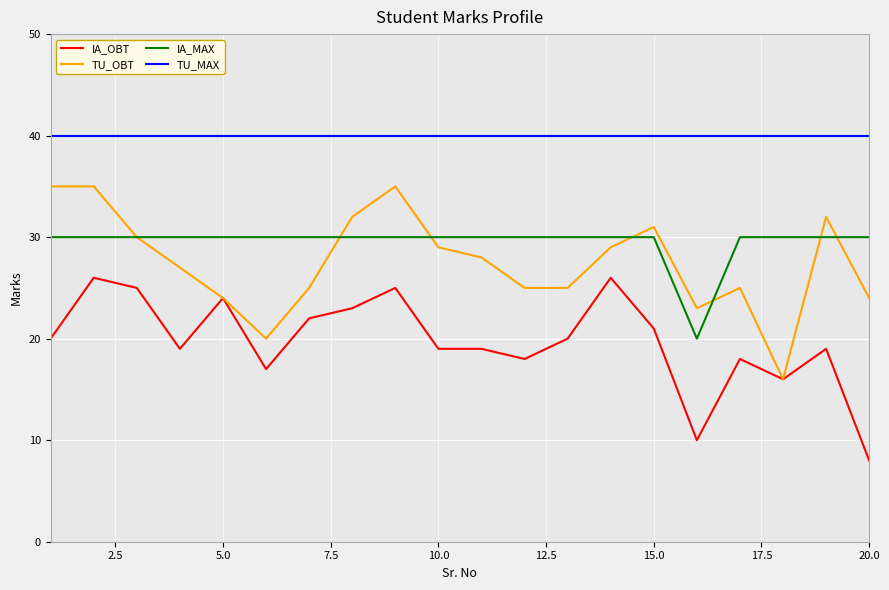

List the series in order of their peak value, lowest first.

IA_OBT, IA_MAX, TU_OBT, TU_MAX